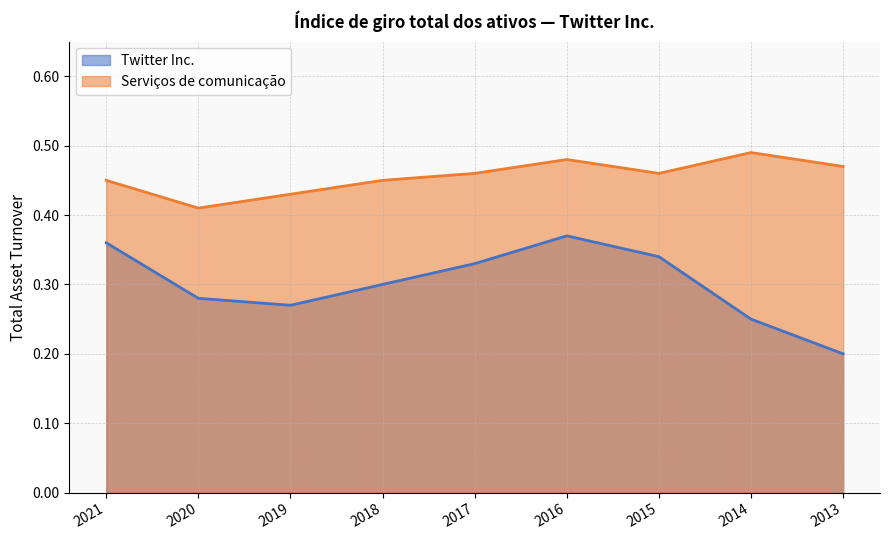

Reading right to left, extract all data points from this chart.

Twitter Inc.: 0.2	0.2	0.3	0.4	0.3	0.3	0.3	0.3	0.4
Serviços de comunicação: 0.5	0.5	0.5	0.5	0.5	0.5	0.4	0.4	0.5